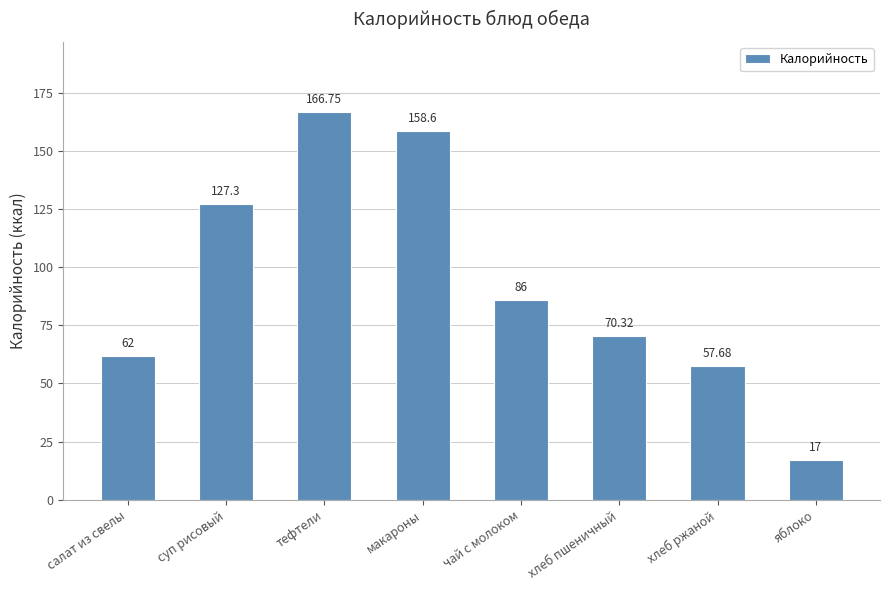

The value at суп рисовый is 86.6. True or false?

False